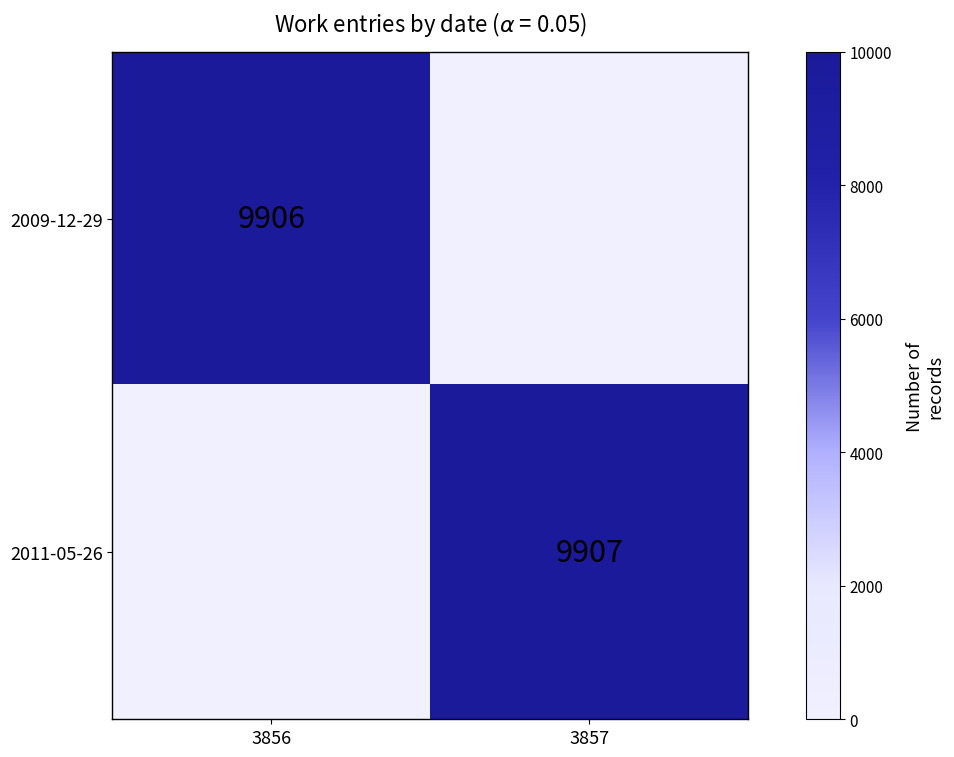

The value of 2009-12-29 at 3856 is 9906. True or false?

True